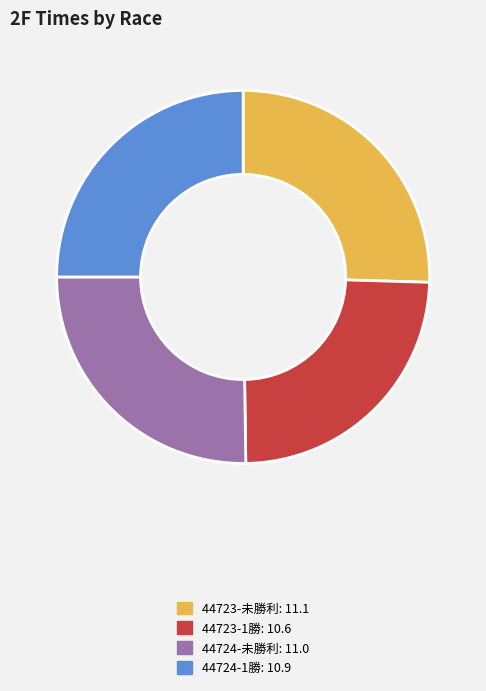

Does 44724-1勝 represent more than half of the total?

No